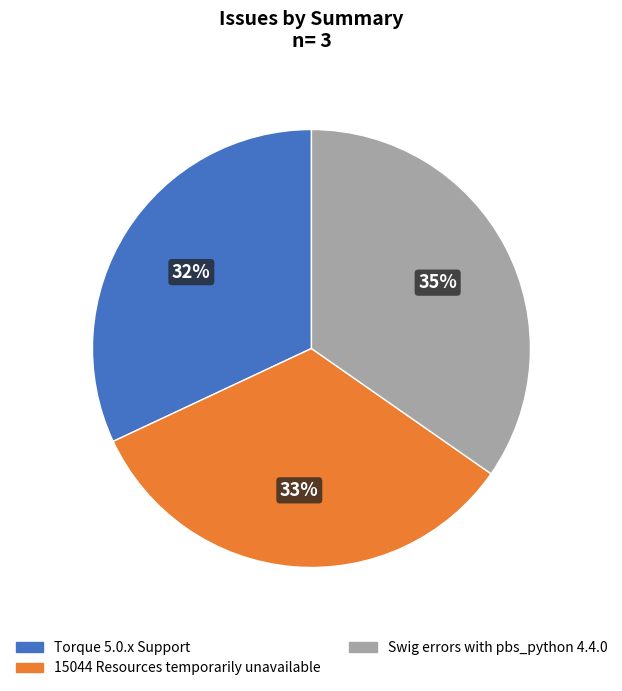

To the nearest percent, what is the difference between the largest and smallest slice percentages?

3%